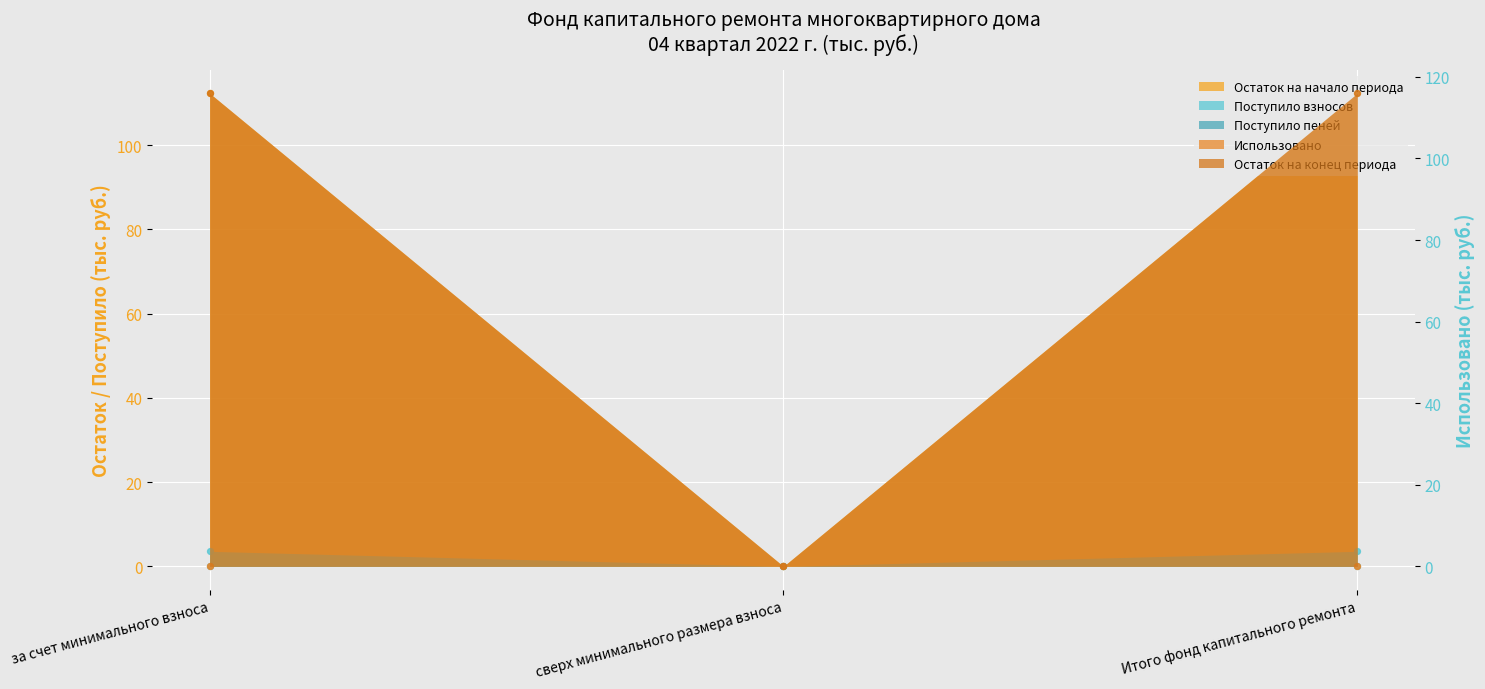

Which series contains the lowest Y value?

Остаток на начало периода